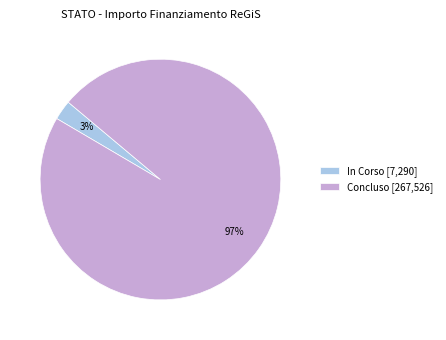

To the nearest percent, what is the average slice percentage?

50%